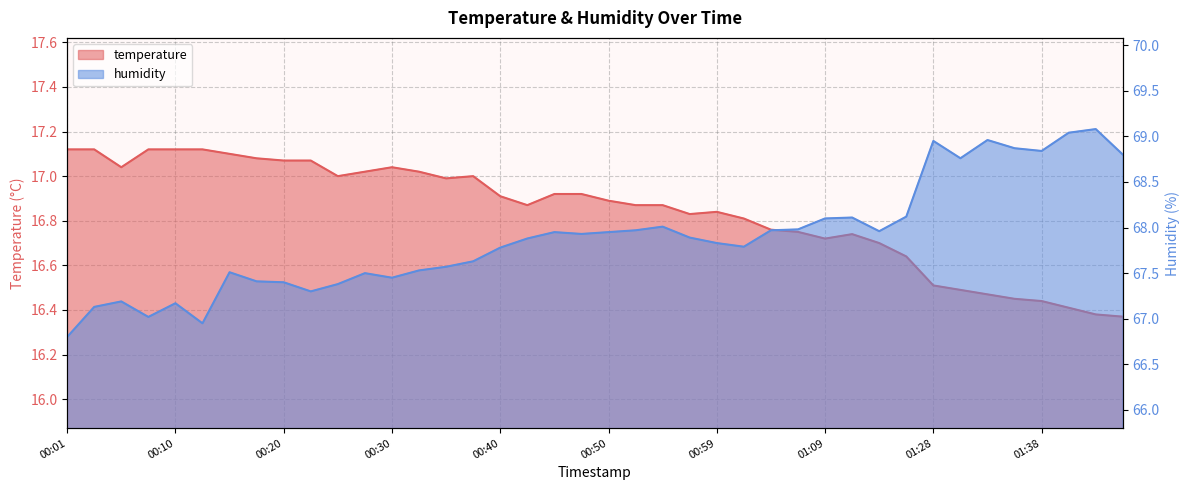

Is it true that temperature equals 16.5 at 01:31?

True